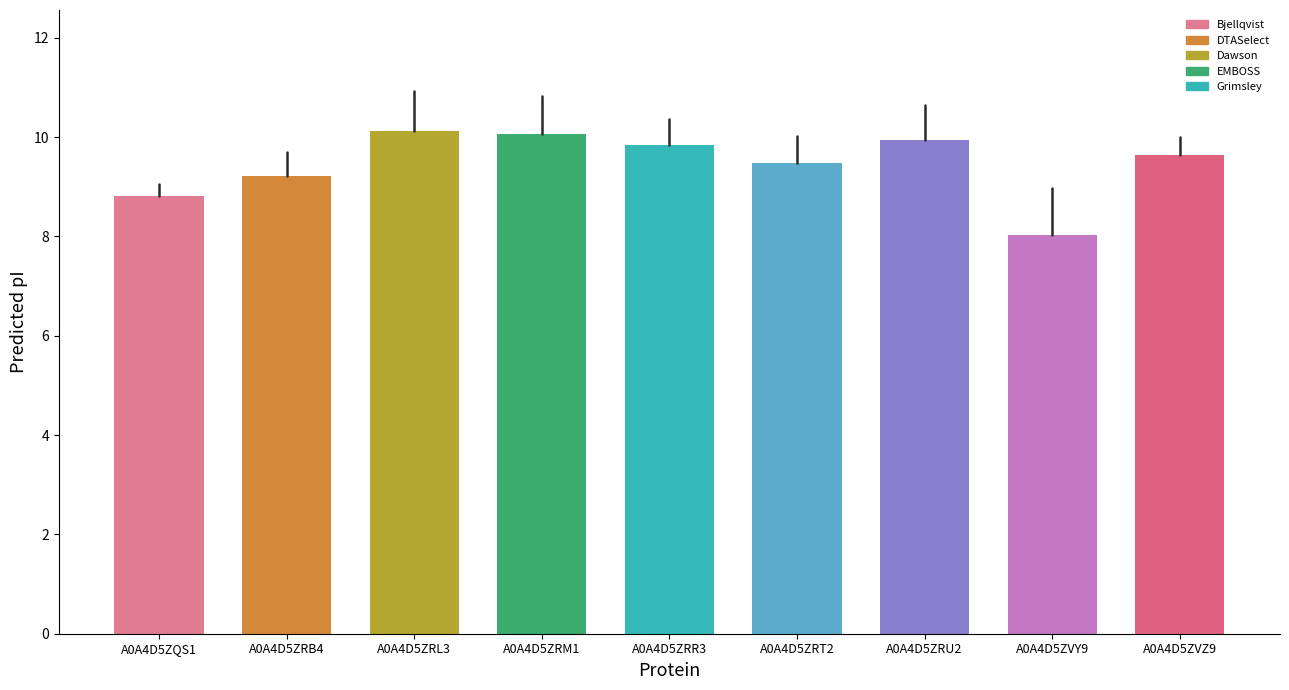

True or false: DTASelect has a value of 3.5 at A0A4D5ZRM1.

False